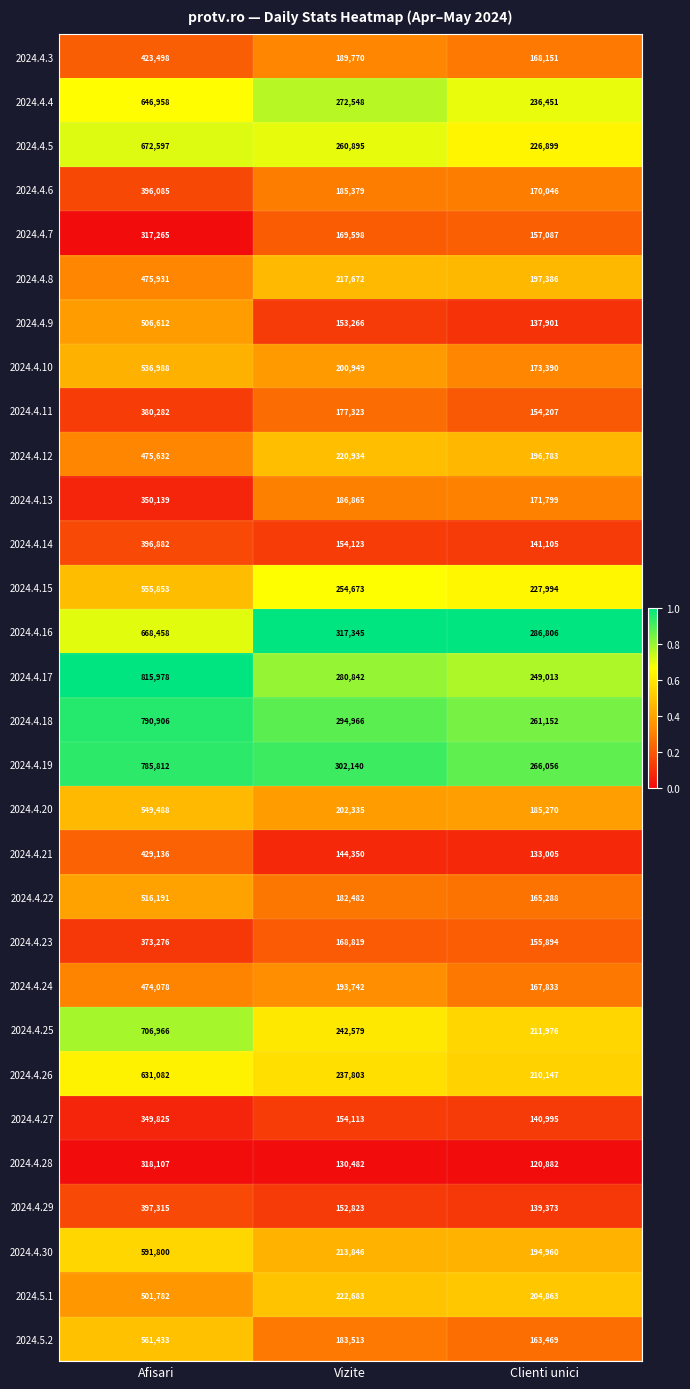

What is the difference between the second highest and minimum values in the 2024.4.22 series?

17194